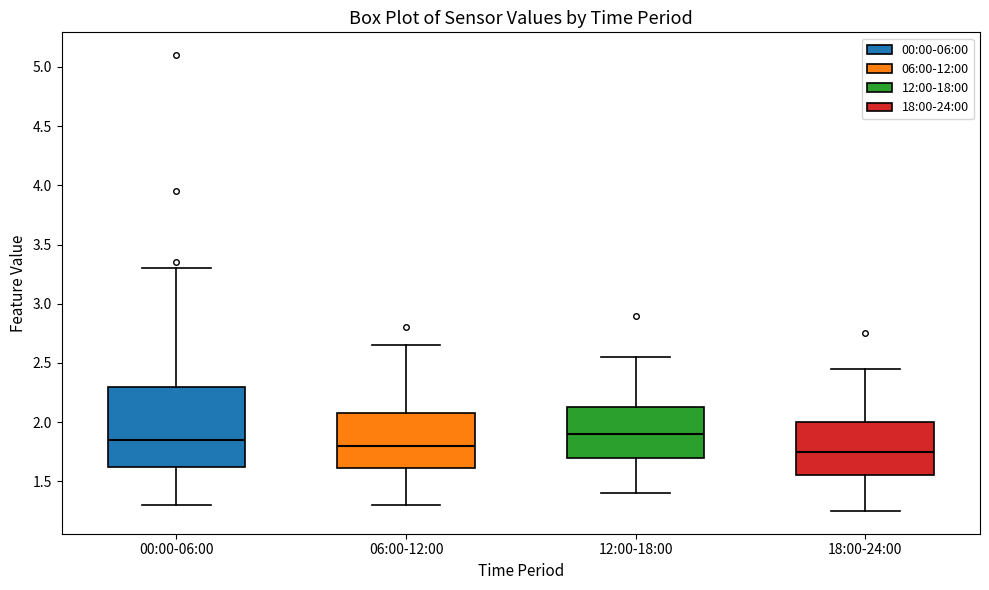

Reading left to right, read every box against the y-axis: the position of its median line, the range the box covers, and the ends of its whiskers. The values are not printed on the chart, so give them approximately, as read against the axis.

00:00-06:00: median 1.85, box 1.60 to 2.30, whiskers 1.30 to 3.30
06:00-12:00: median 1.80, box 1.60 to 2.10, whiskers 1.30 to 2.65
12:00-18:00: median 1.90, box 1.70 to 2.15, whiskers 1.40 to 2.55
18:00-24:00: median 1.75, box 1.55 to 2.00, whiskers 1.25 to 2.45